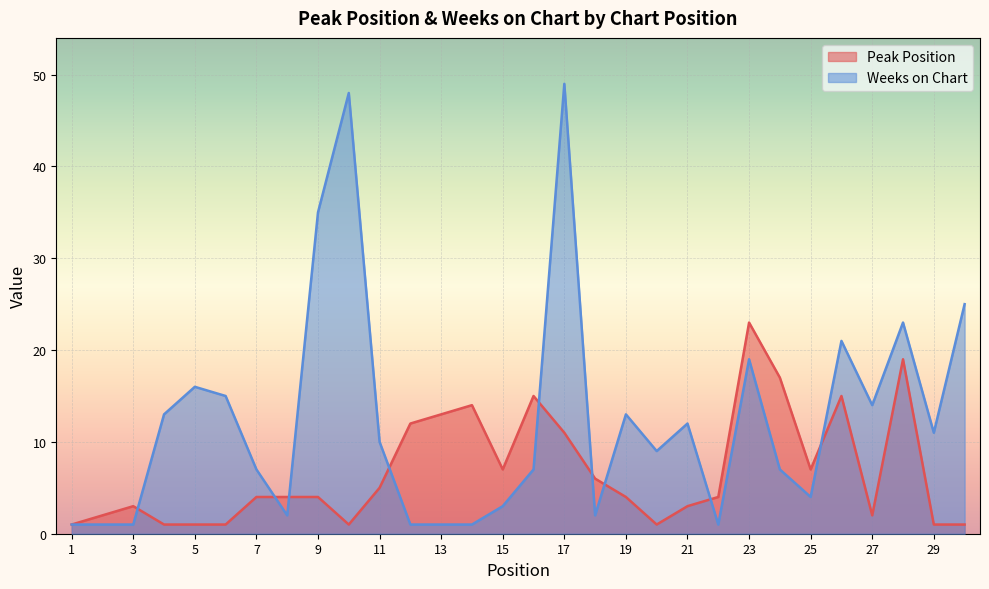

At which label does Peak Position reach its peak?

23